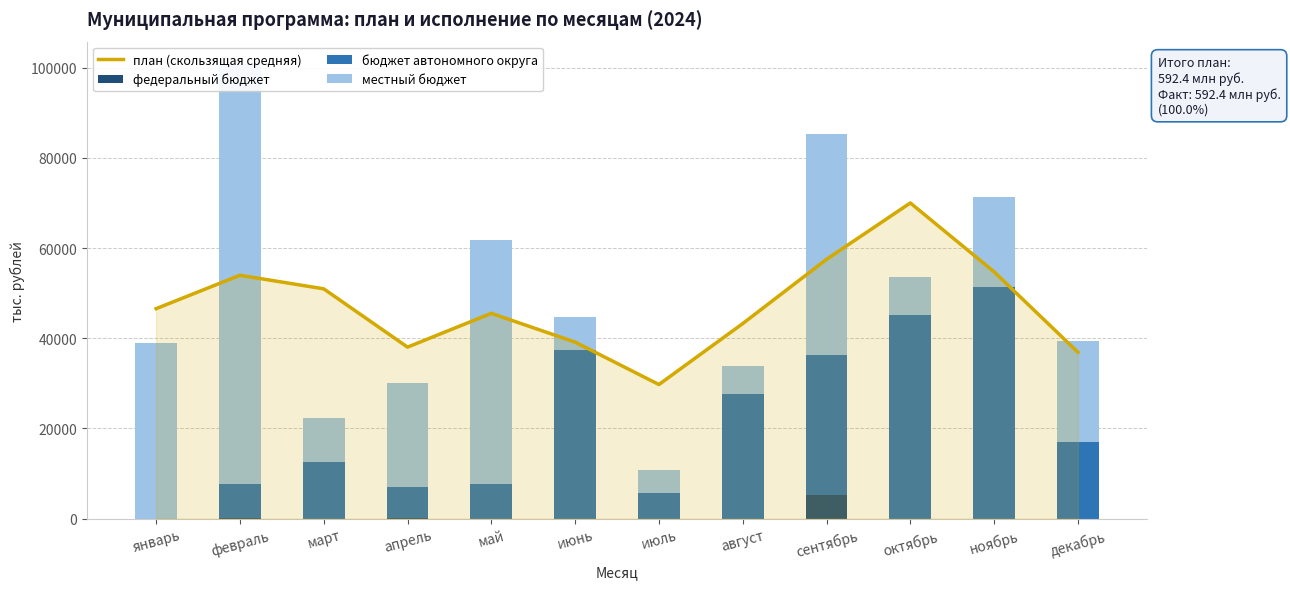

Rank the series by their average value, from highest to lowest.

план (скользящая средняя), местный бюджет, бюджет автономного округа, федеральный бюджет